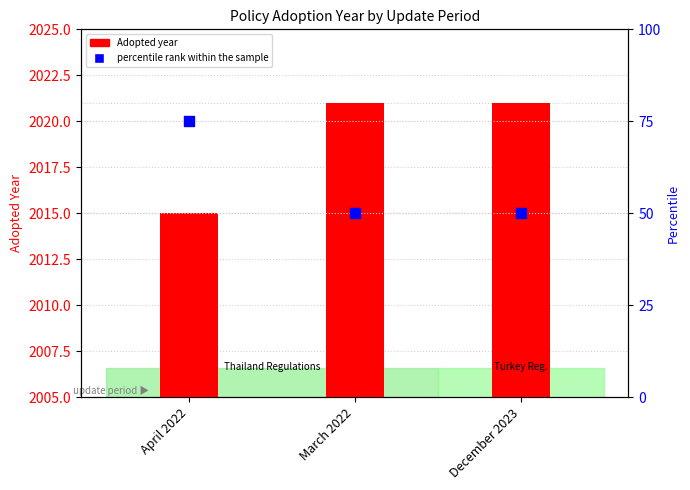

At how many categories does at least one series exceed 1671?

3